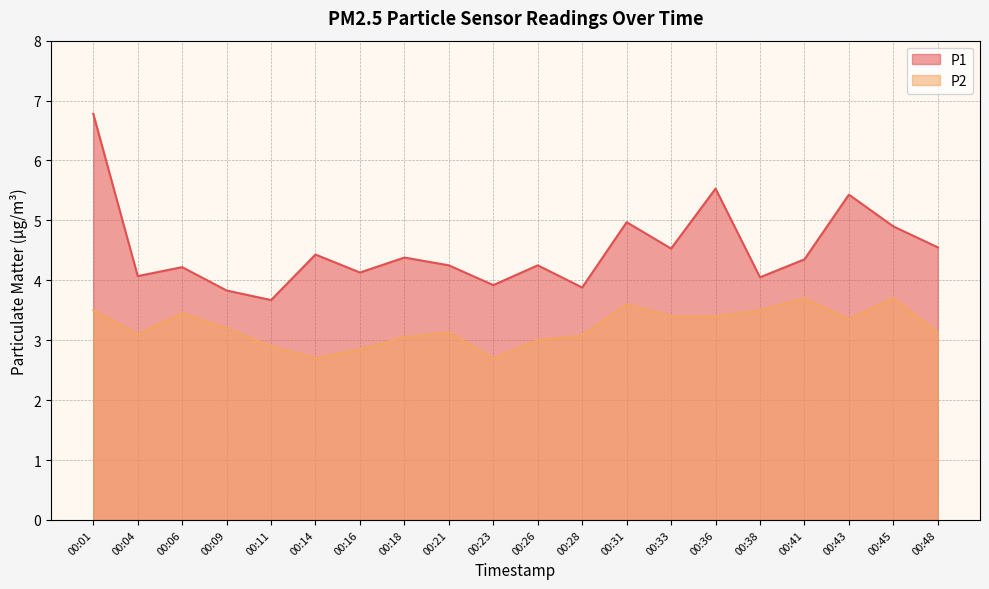

Does the chart display data point markers on the line(s)?

No